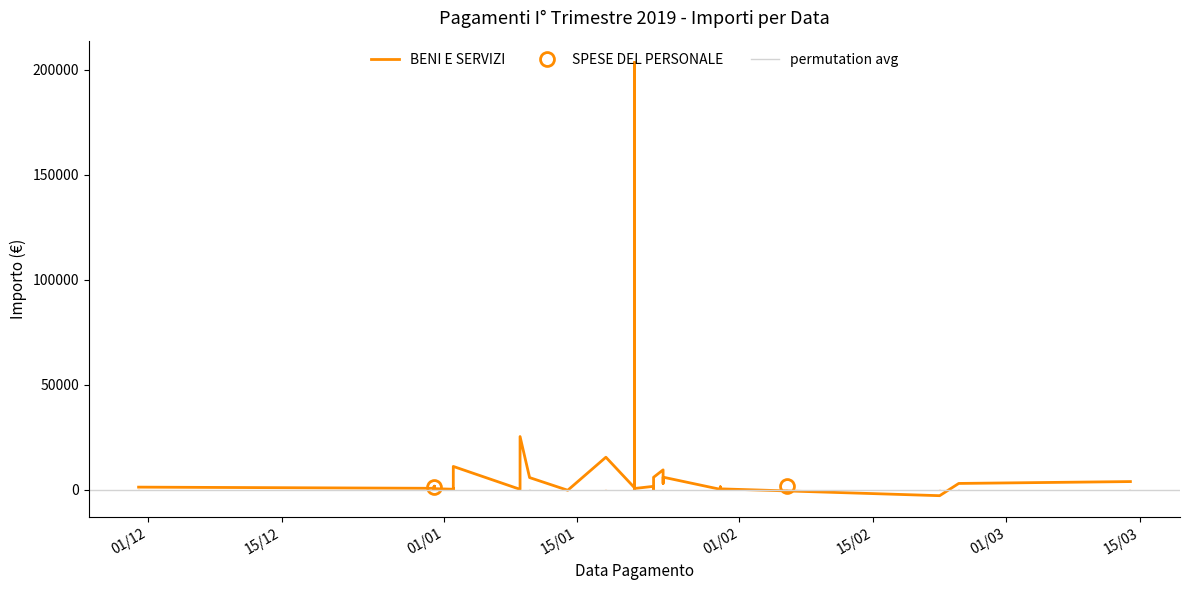

What is the value of the 12th point from the left?

566.0